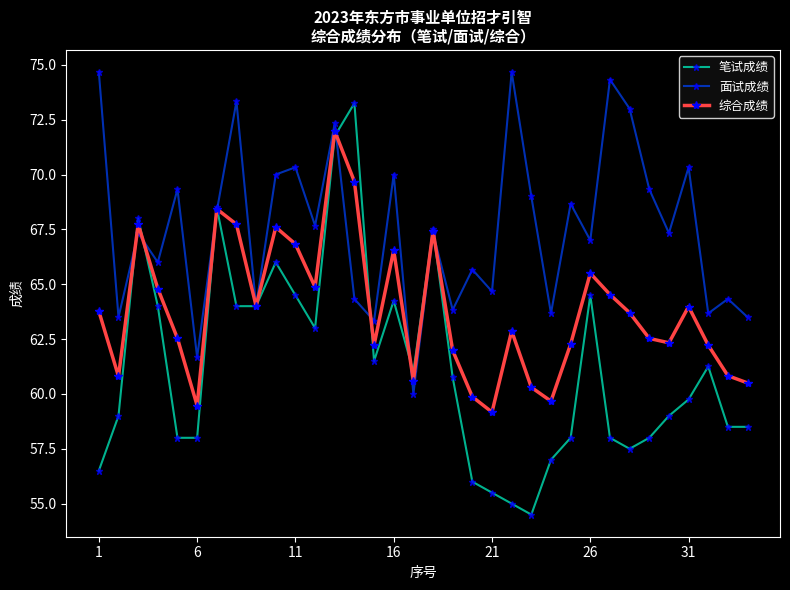

What is the greatest value displayed?

74.7